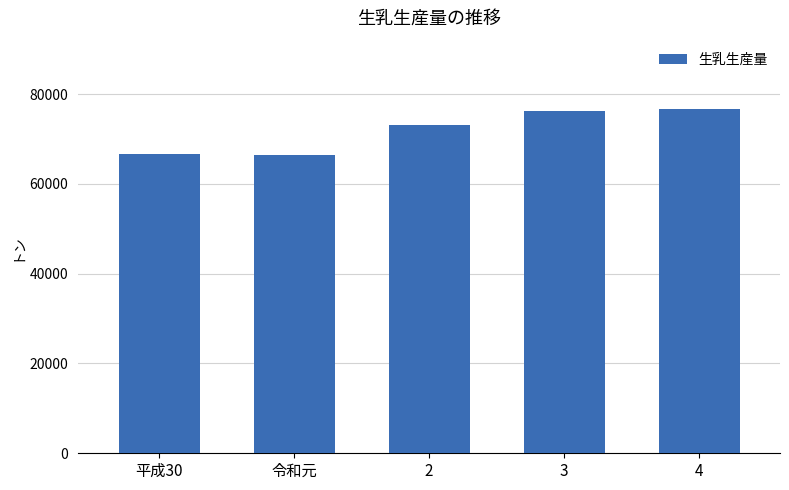

How many bars are there in total?

5